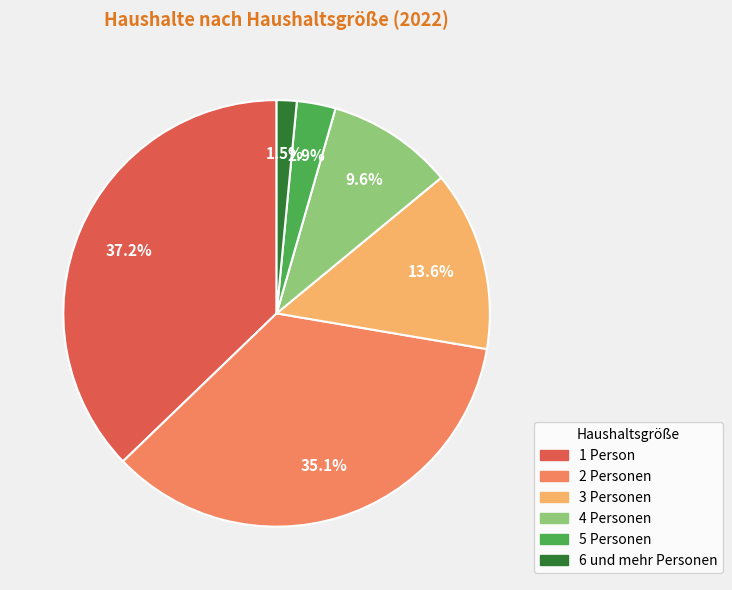

Does any single category account for the majority?

No